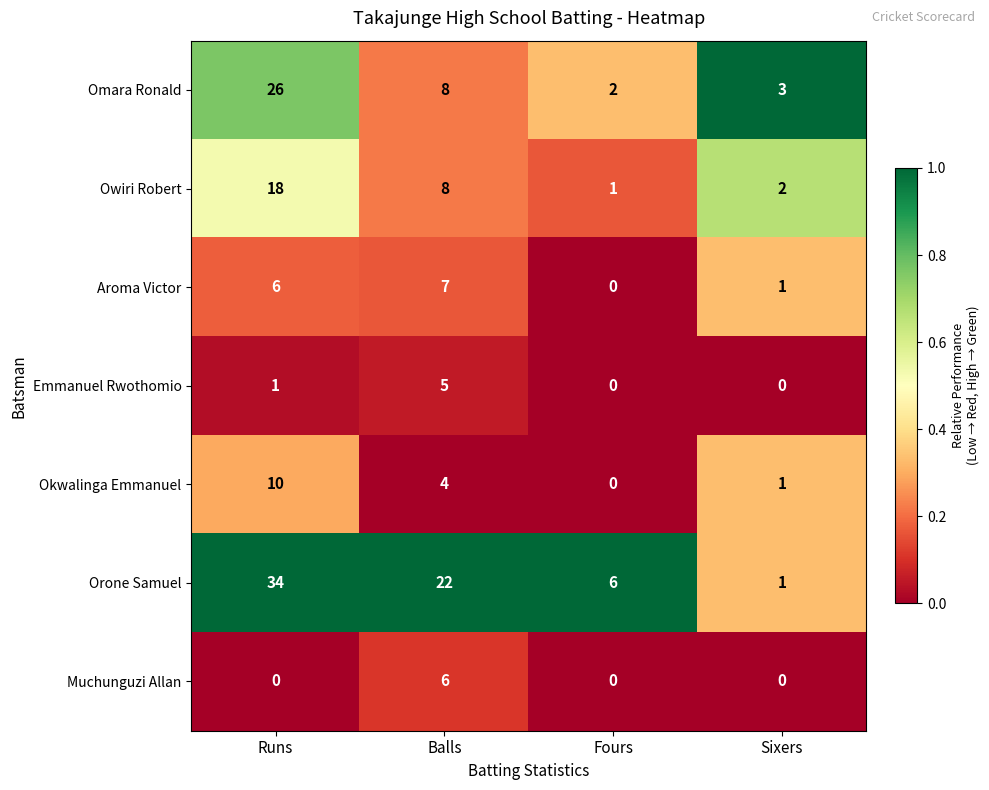

Reading right to left, transcribe all the data shown in this chart.

Omara Ronald: 3	2	8	26
Owiri Robert: 2	1	8	18
Aroma Victor: 1	0	7	6
Emmanuel Rwothomio: 0	0	5	1
Okwalinga Emmanuel: 1	0	4	10
Orone Samuel: 1	6	22	34
Muchunguzi Allan: 0	0	6	0